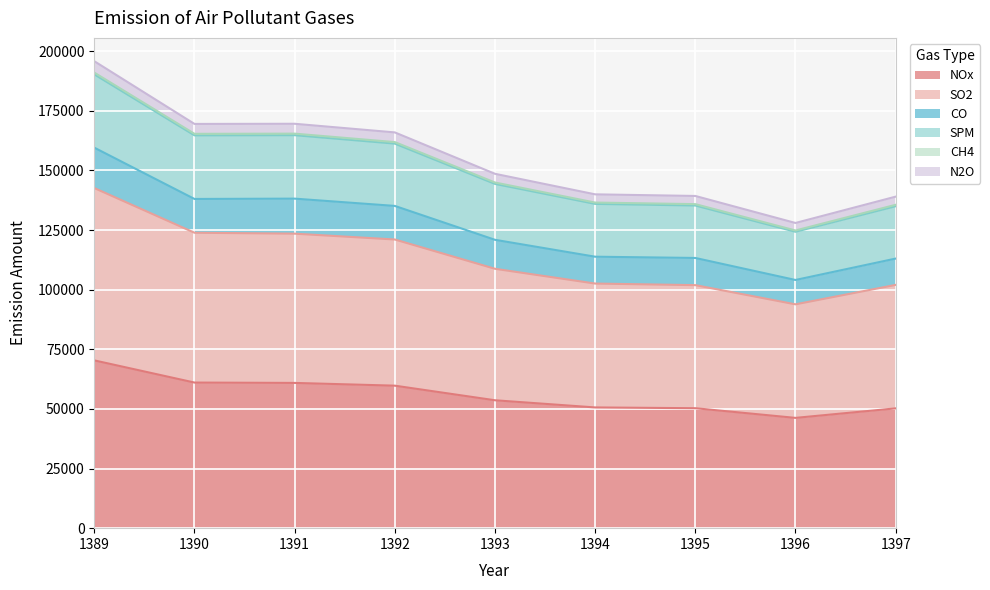

List the labels in order of SPM value, largest first.

1389, 1391, 1390, 1392, 1393, 1394, 1395, 1397, 1396